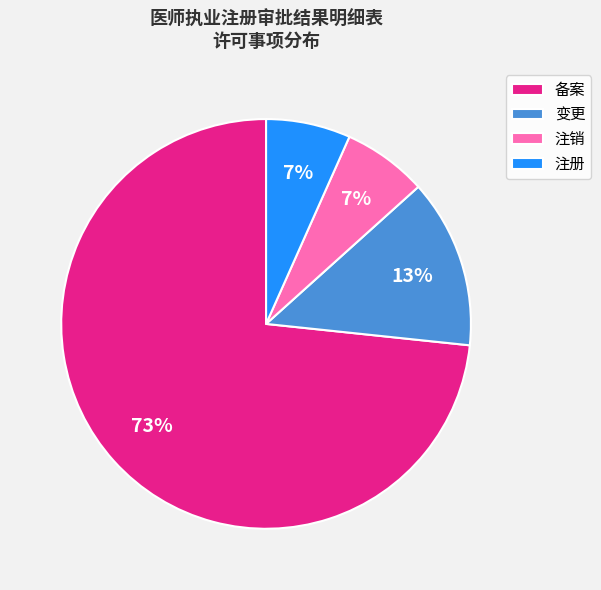

Which has a higher value, 备案 or 注销?

备案